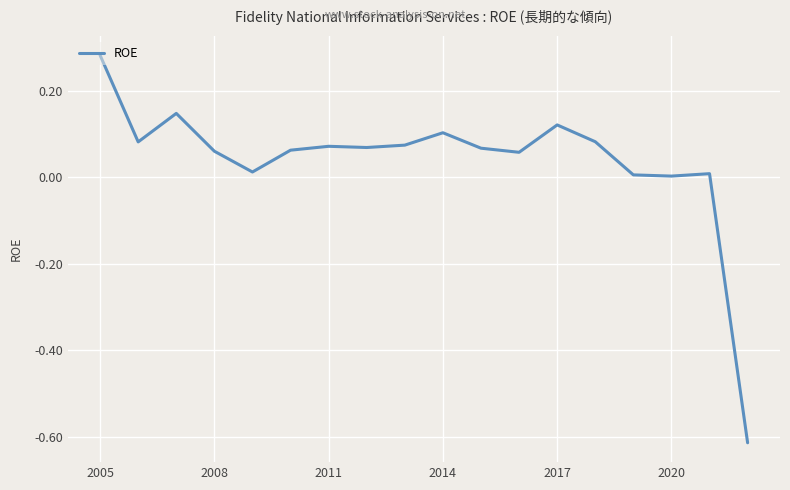

What is the difference between the maximum and minimum values?

0.9